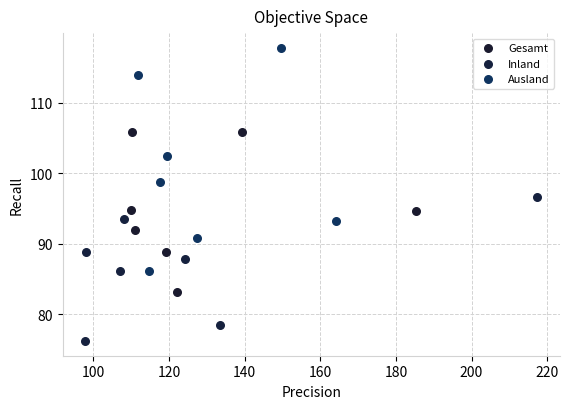

Which series has the widest spread of Y values?

Ausland